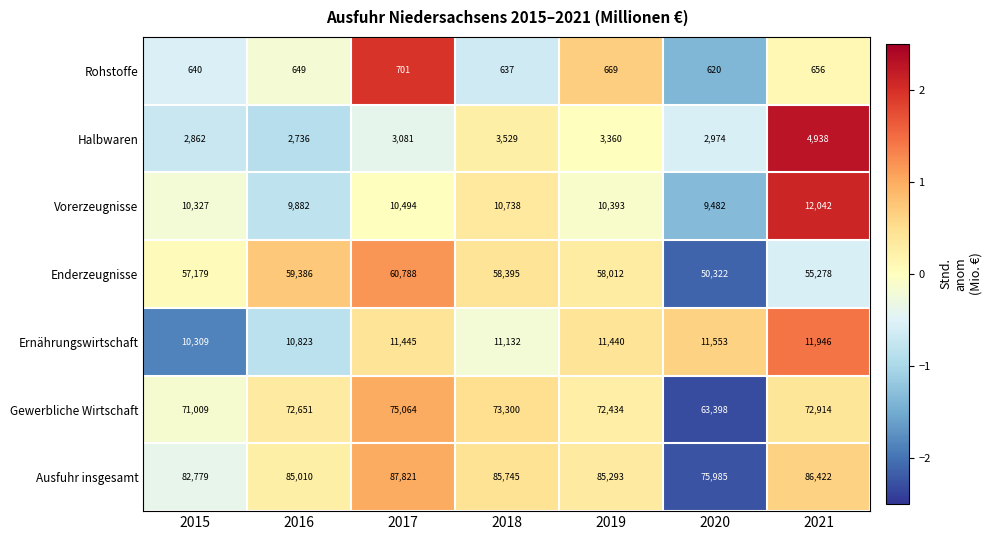

Read the Ernährungswirtschaft value at 2020.

11553